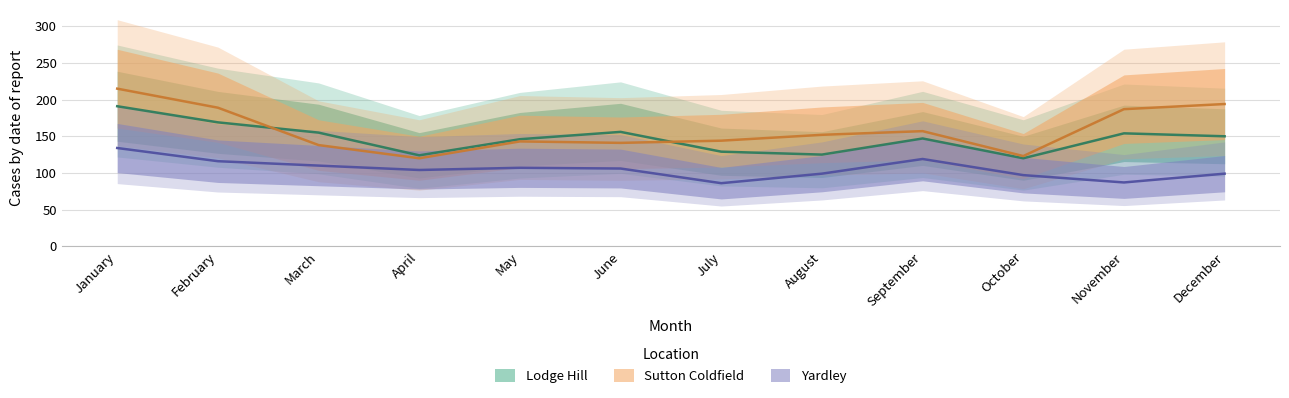

At which label does Yardley first exceed 106?

January